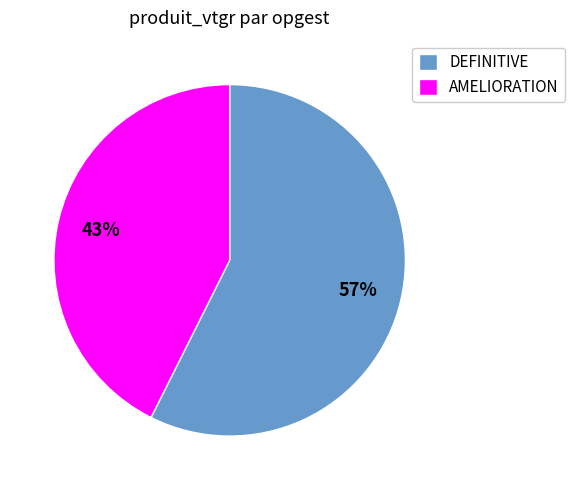

Do AMELIORATION and DEFINITIVE together represent more than half of the pie?

Yes